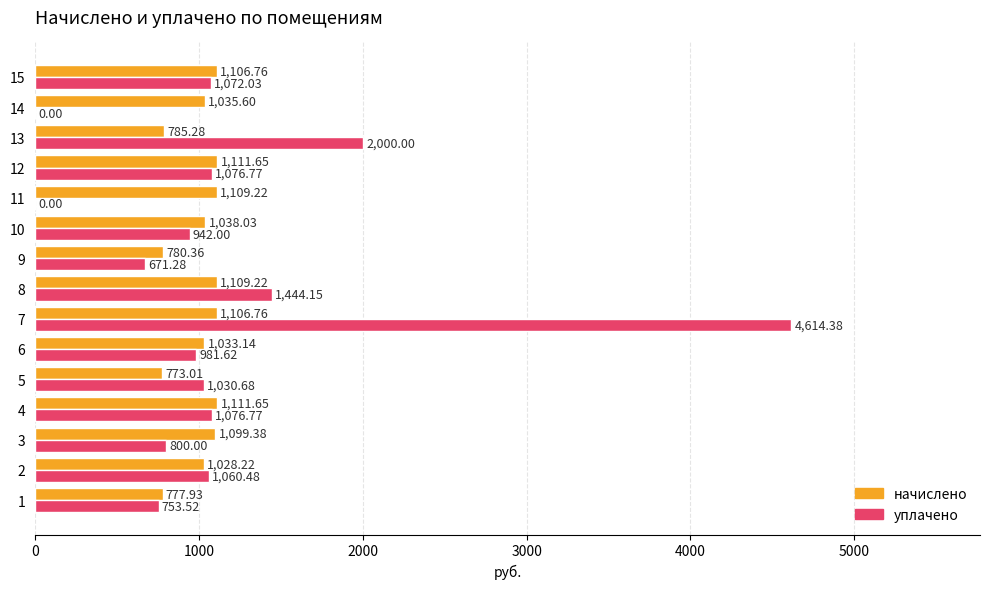

What is the sum of all уплачено values?

17523.7